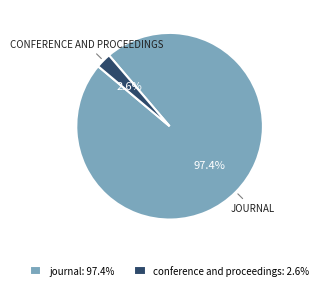

How much of the chart is everything except conference and proceedings?

97.4%